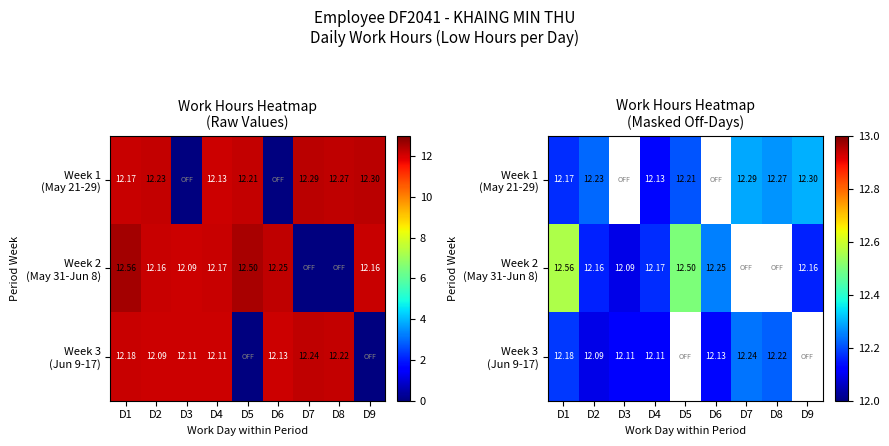

At which label does Week 1 (May 21-29) reach its peak?

D9